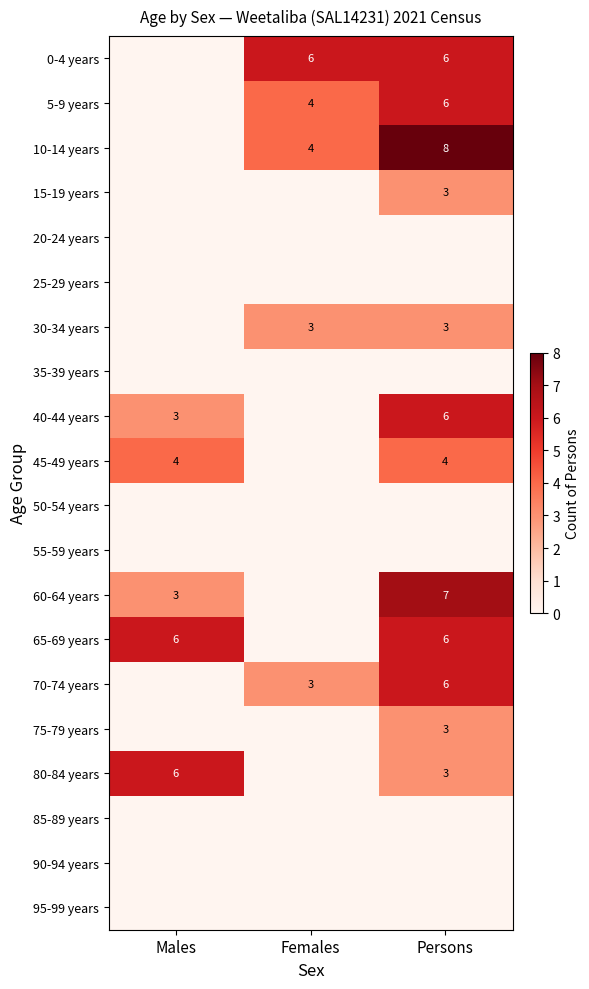

True or false: 10-14 years has a value of 5 at Females.

False